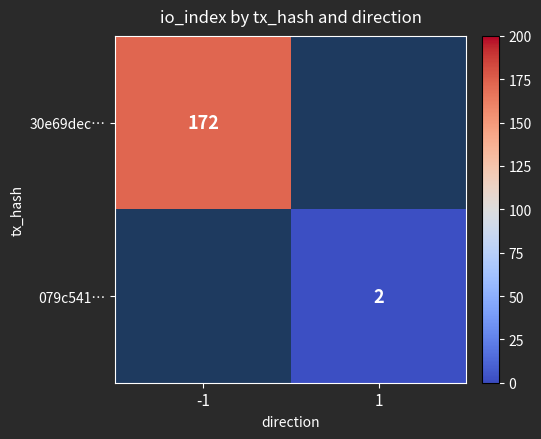

The value of 079c541… at 1 is 3. True or false?

False